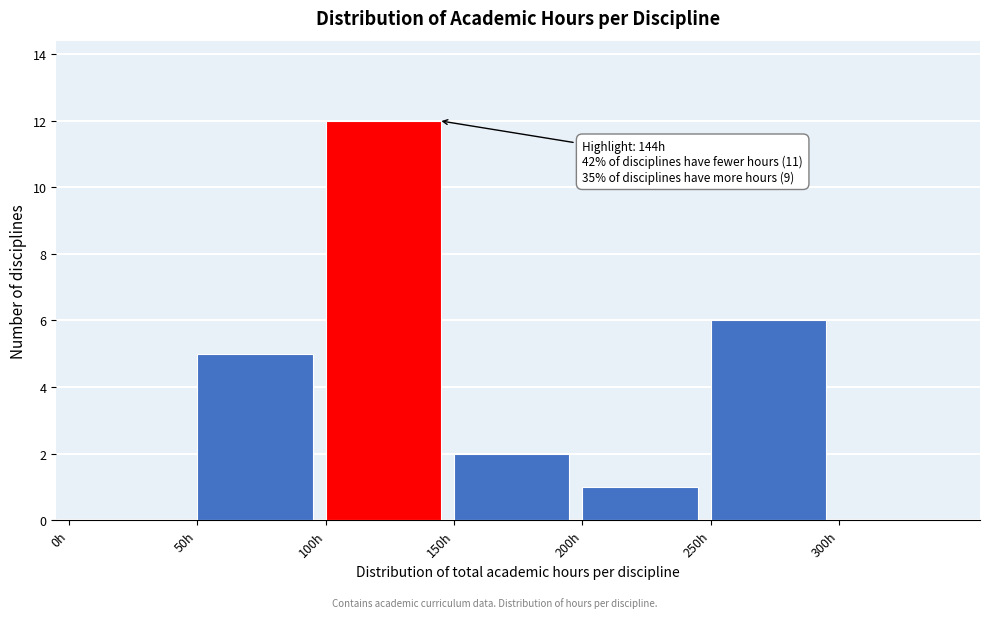

Which range on the x-axis has the tallest bar?

100 to 150